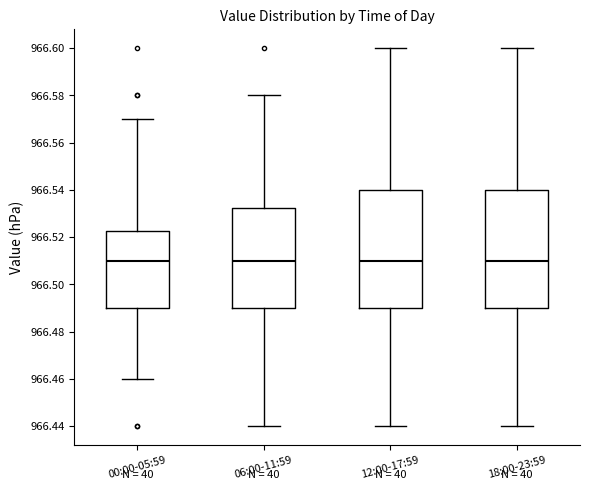

Reading left to right, transcribe this box plot: for each box, give where its median line is, the range the box spans, and where its two whiskers end, as read against the y-axis. The values are not printed on the chart, so give them approximately, as read against the axis.

00:00-05:59: median 966.510, box 966.490 to 966.522, whiskers 966.460 to 966.570
06:00-11:59: median 966.510, box 966.490 to 966.532, whiskers 966.440 to 966.580
12:00-17:59: median 966.510, box 966.490 to 966.540, whiskers 966.440 to 966.600
18:00-23:59: median 966.510, box 966.490 to 966.540, whiskers 966.440 to 966.600